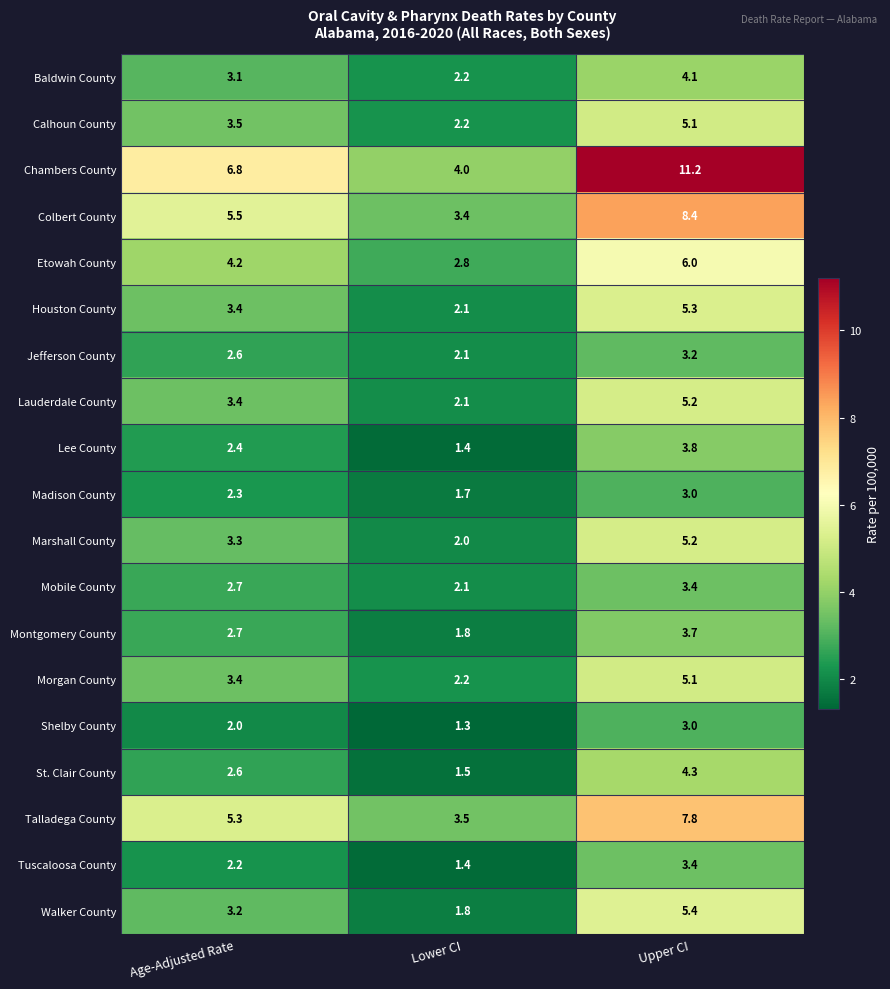

List the labels in order of St. Clair County value, largest first.

Upper CI, Age-Adjusted Rate, Lower CI